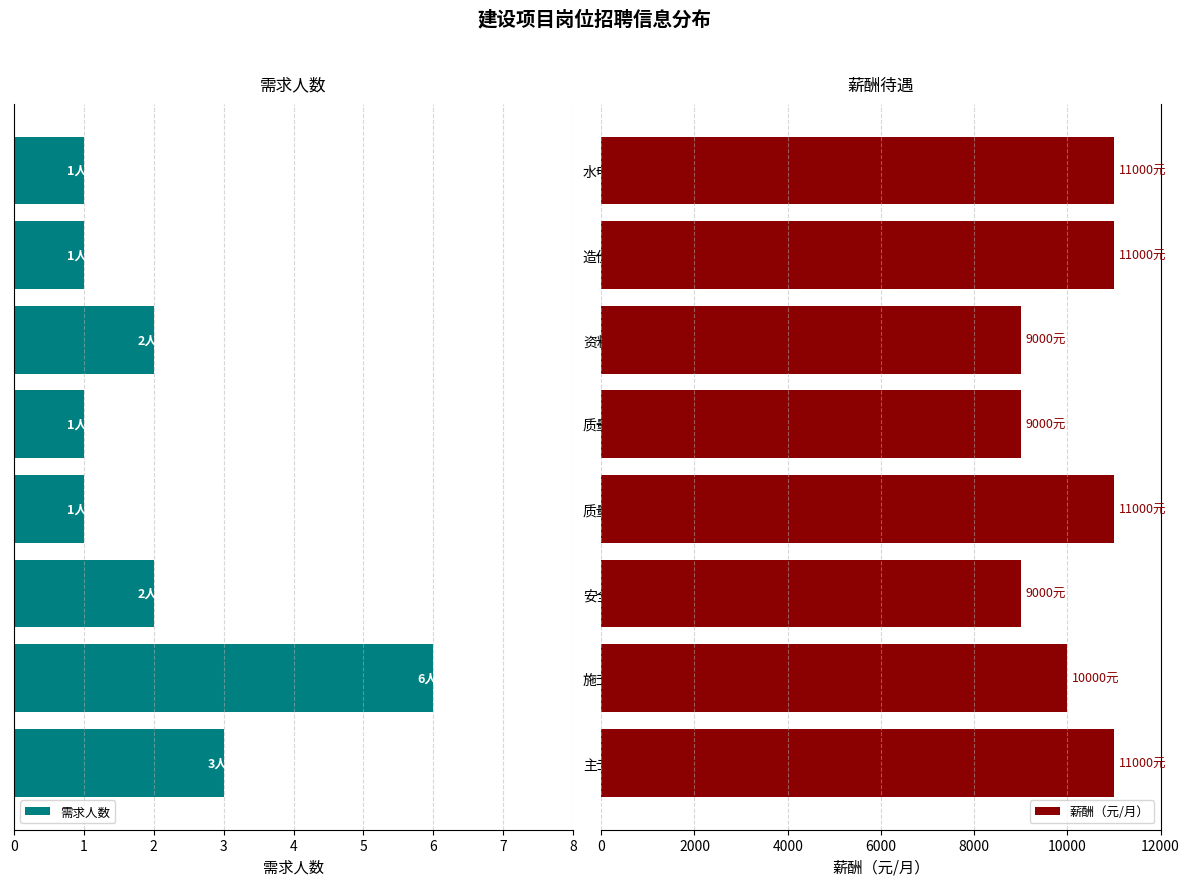

What is the difference between the second highest and minimum values in the 薪酬（元/月） series?

2000